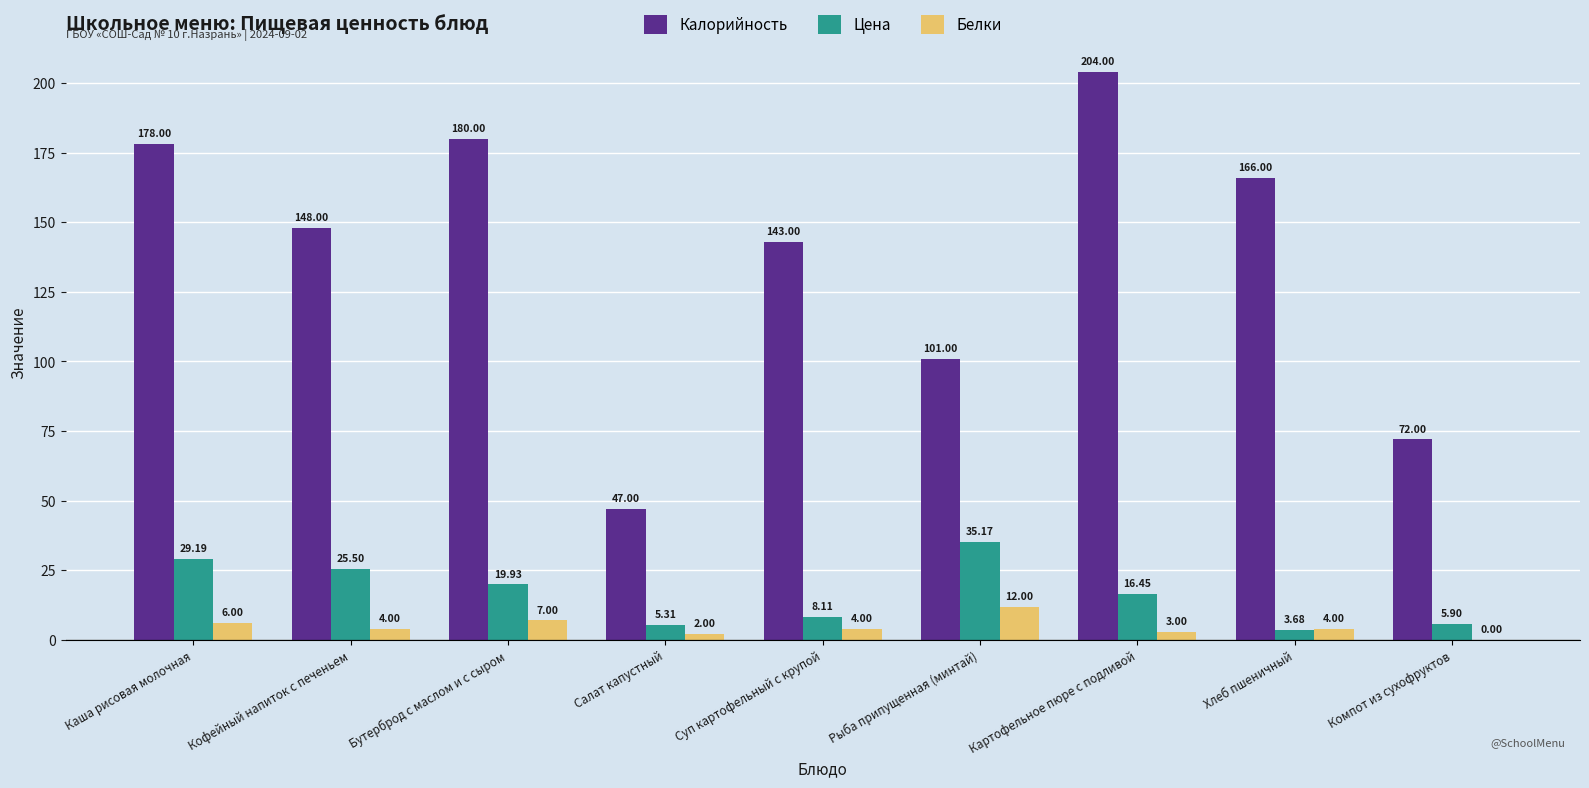

How many values in Белки are above zero?

8